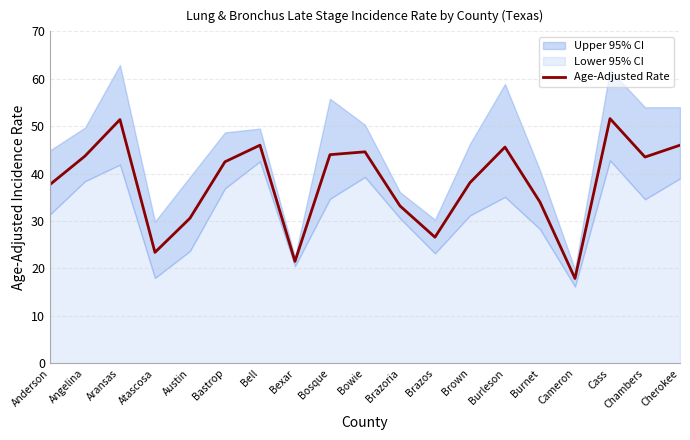

What is the approximate value at Anderson?

37.7